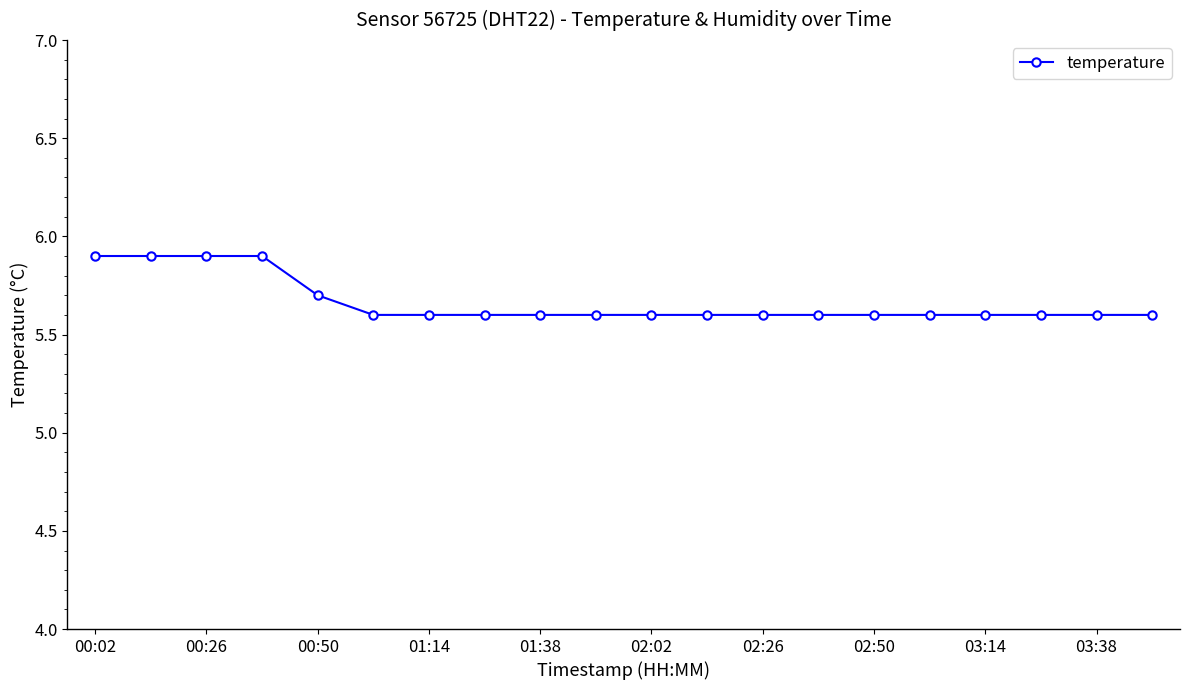

What is the average value?

5.7